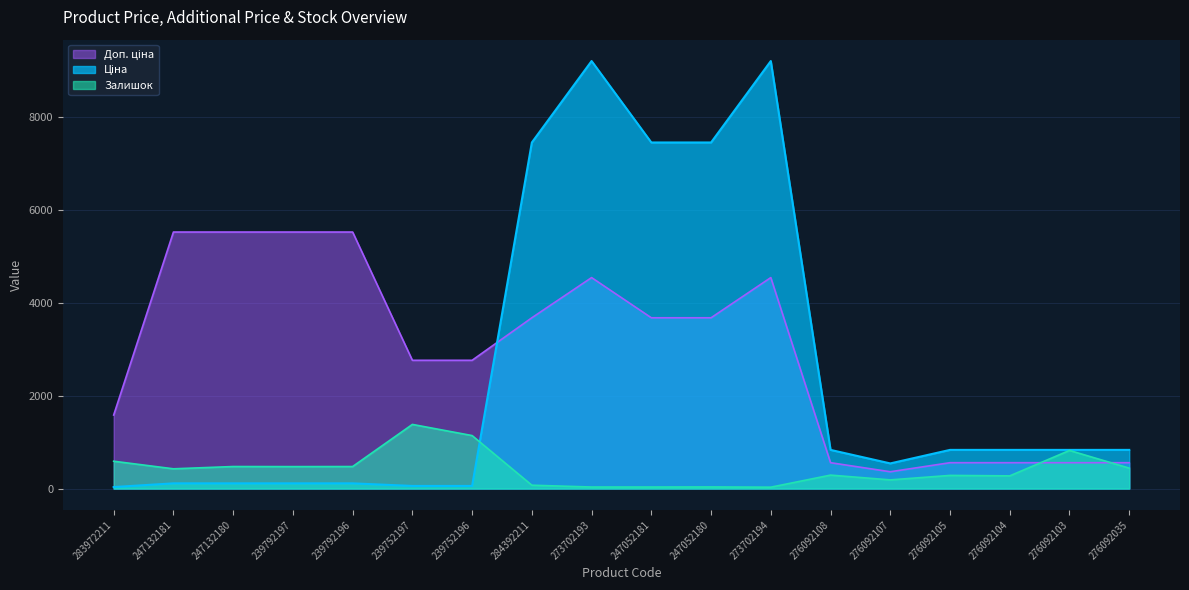

Which series has the largest range (max minus min)?

Ціна